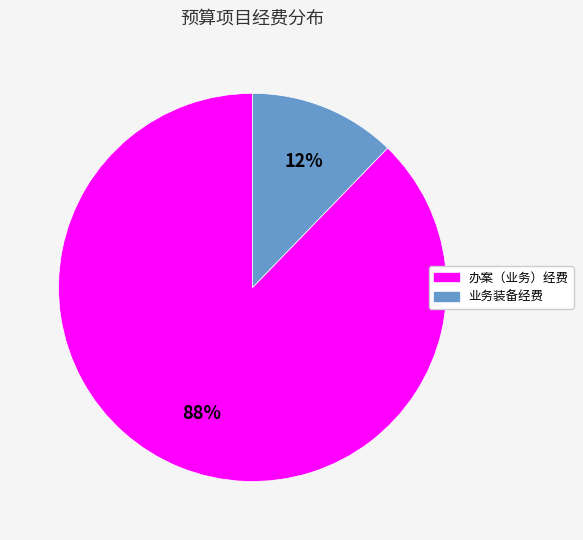

The 办案（业务）经费 slice represents 88% of the pie. True or false?

True